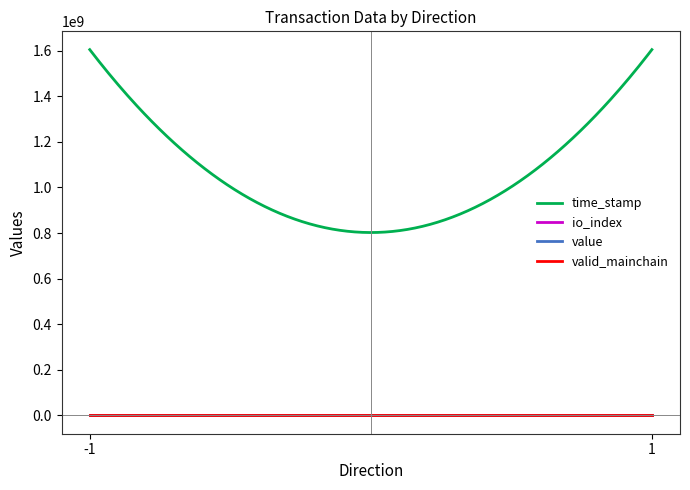

Which series has the largest total across all categories?

time_stamp